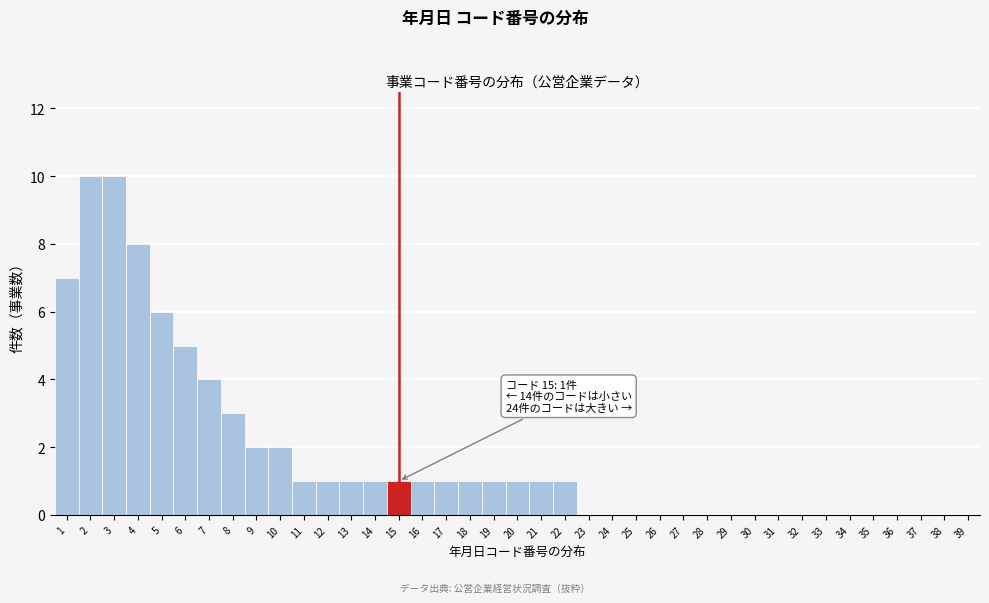

The chart shows a value of 0 at 25. True or false?

True